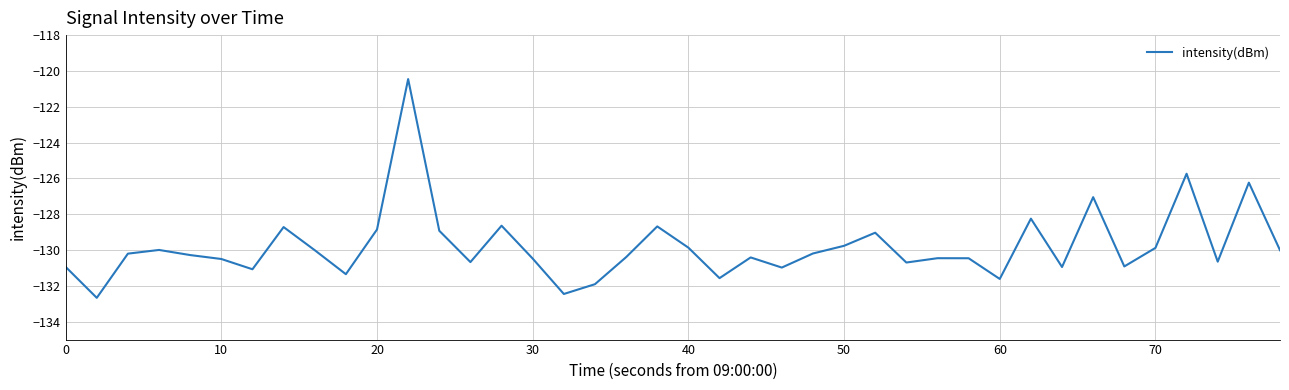

What is the difference between the maximum and minimum values?

12.2